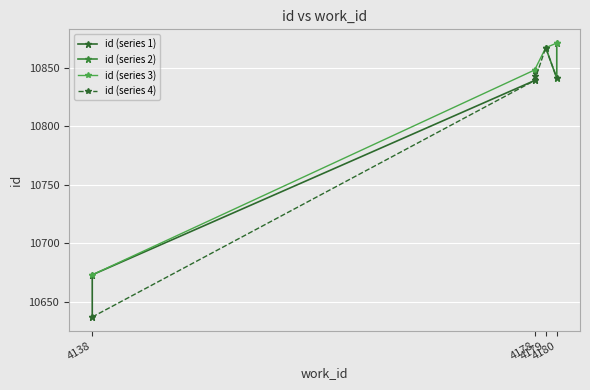

True or false: id (series 4) has more than 0 points higher than both neighbors.

True